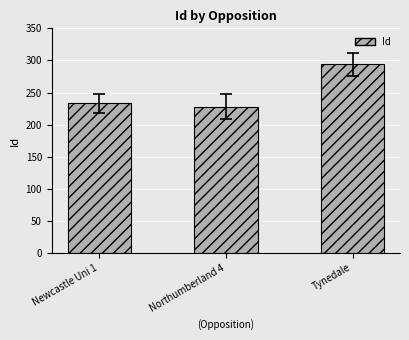

What is the ratio of the value at Northumberland 4 to the value at Newcastle Uni 1?

1.0